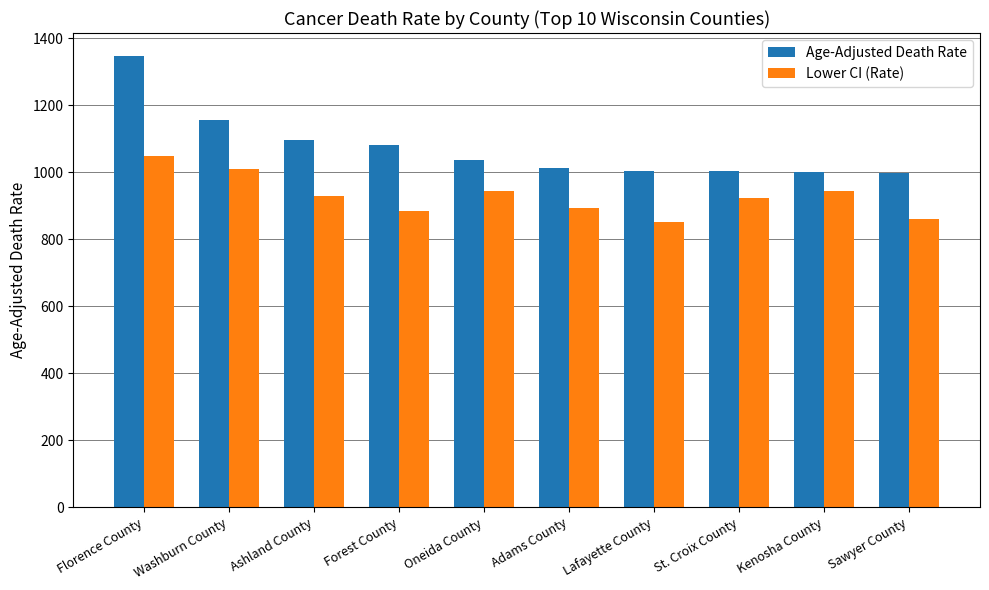

At Kenosha County, list the series in order from largest to smallest.

Age-Adjusted Death Rate, Lower CI (Rate)